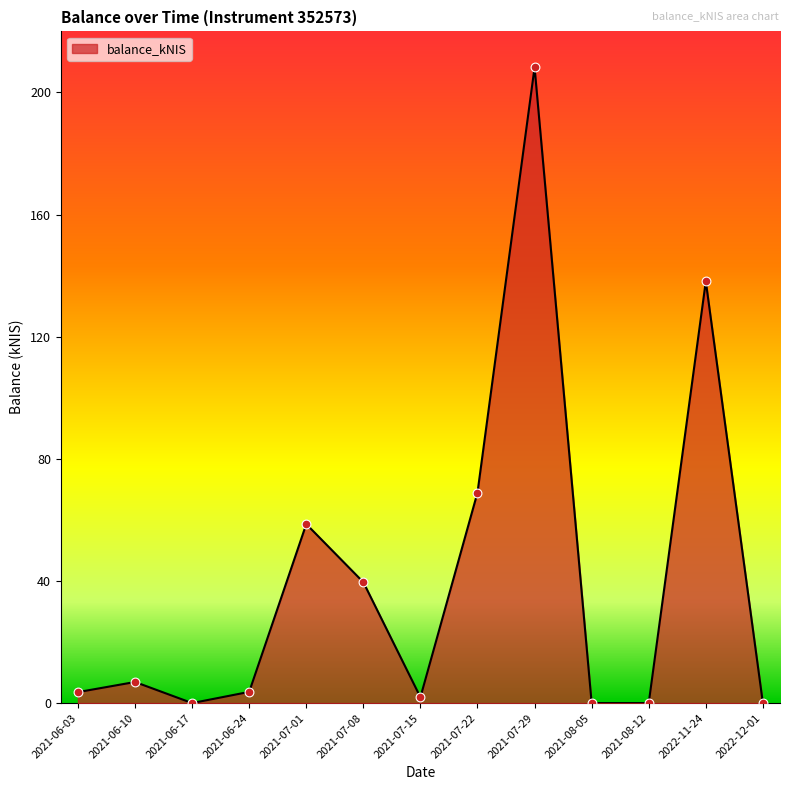

Which has a higher value, 2021-07-22 or 2021-07-01?

2021-07-22